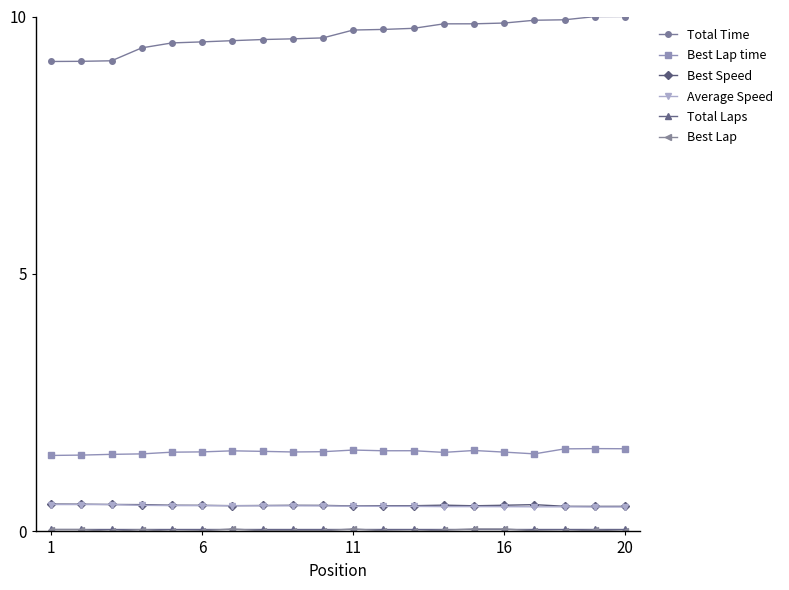

Which series has the largest range (max minus min)?

Total Time